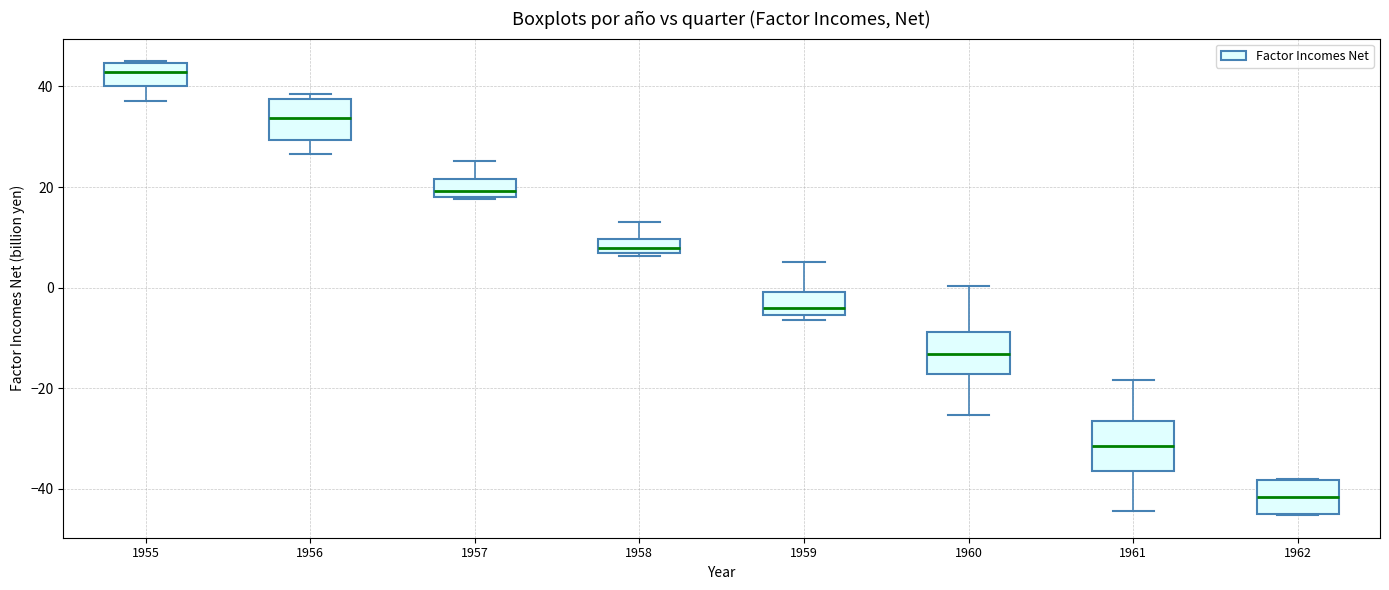

Where does the median line of the box at x = 1956 sit on the y-axis? The values are not printed on the chart, so give them approximately, as read against the axis.

34